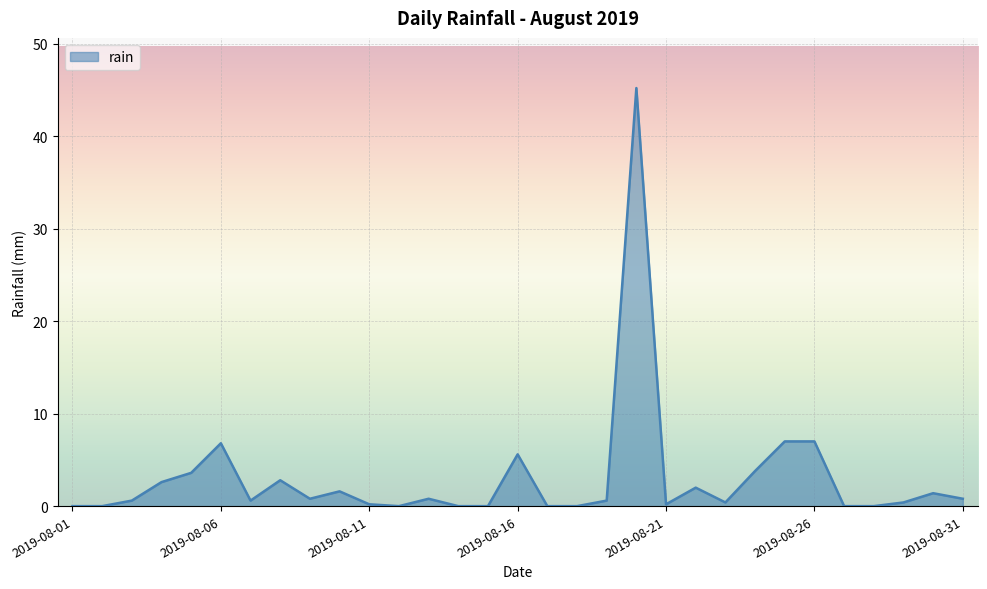

What is the difference between the maximum and minimum values?

45.2